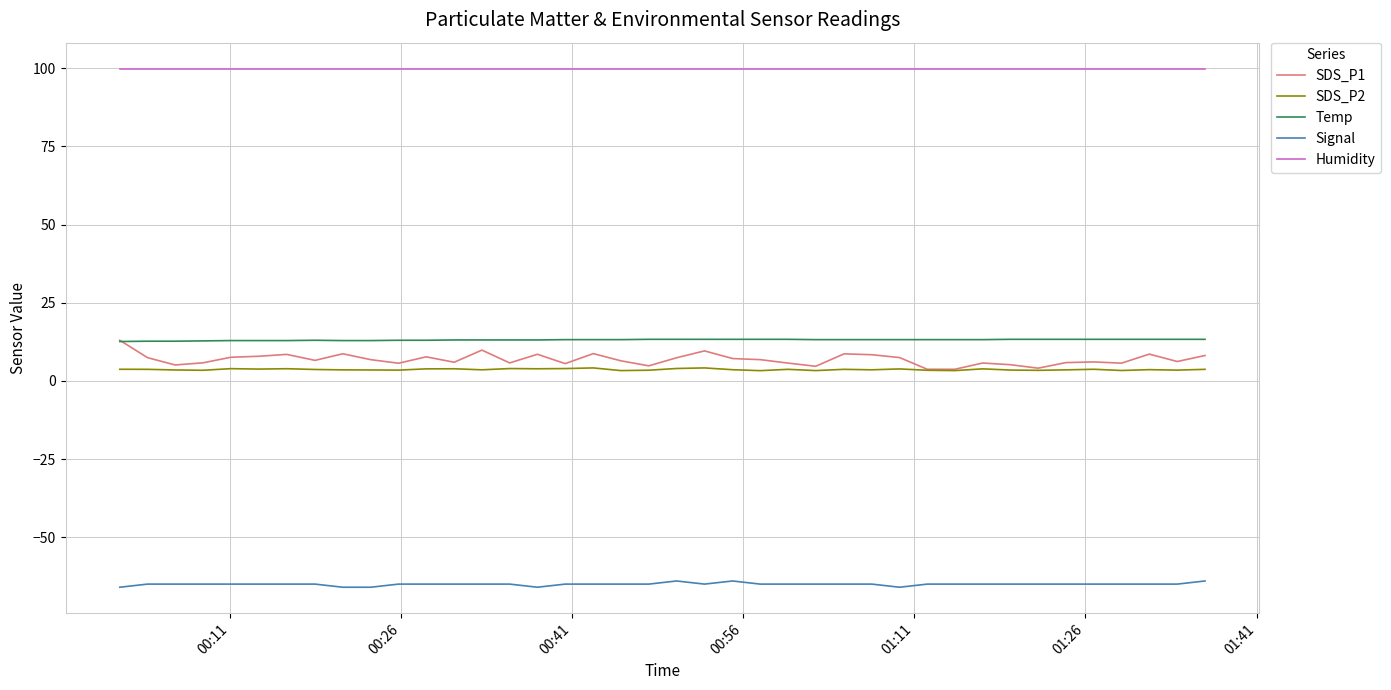

True or false: SDS_P2 has more than 0 interior local peaks.

True